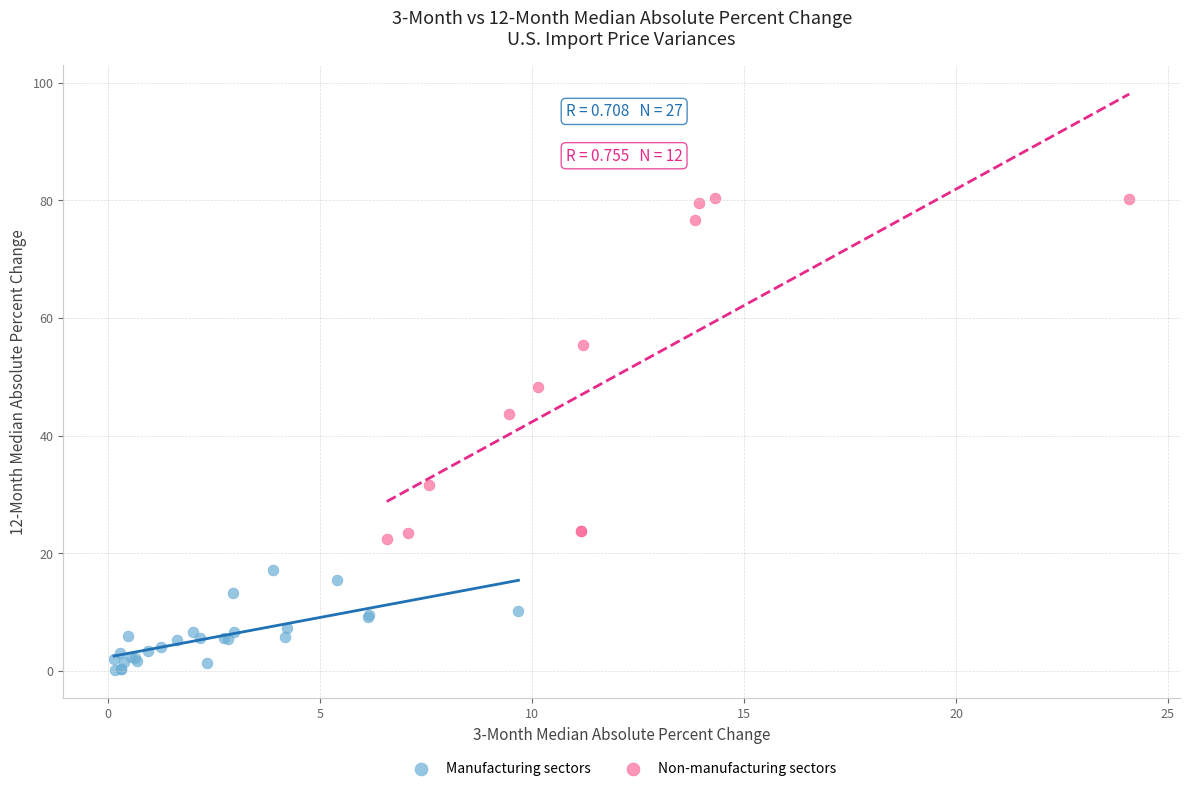

Which series has the largest Y range (max minus min)?

Non-manufacturing sectors